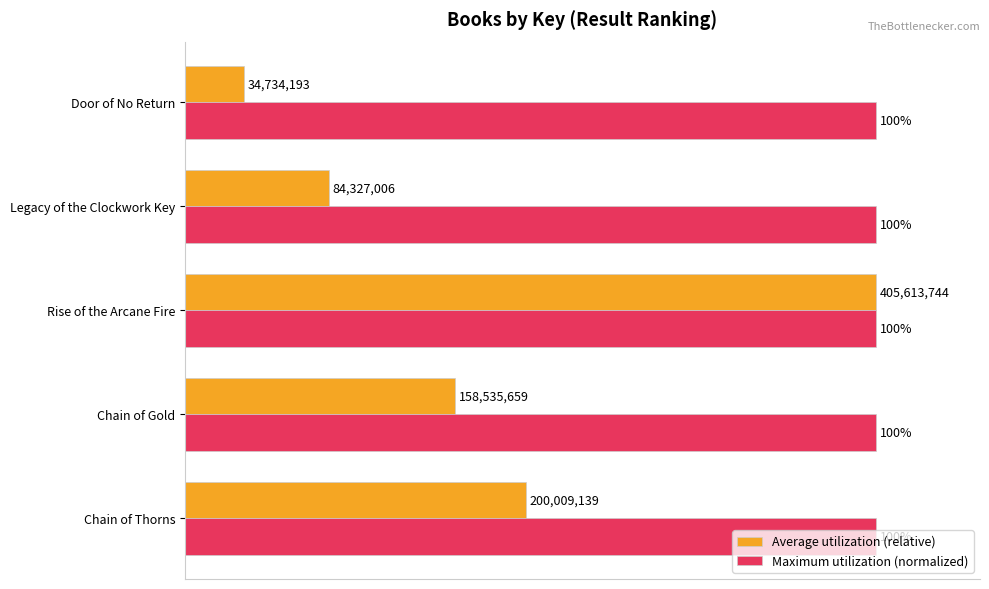

Is the value of Maximum utilization (normalized) at Rise of the Arcane Fire greater than the value of Average utilization (relative) at Chain of Gold?

Yes